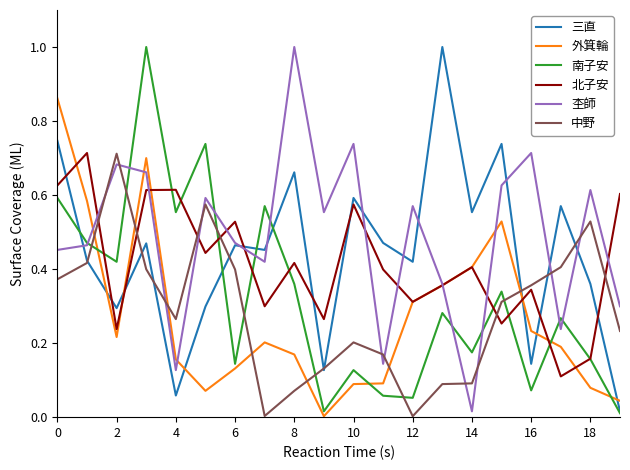

After their last crossing, which series has the higher values: 北子安 or 中野?

北子安